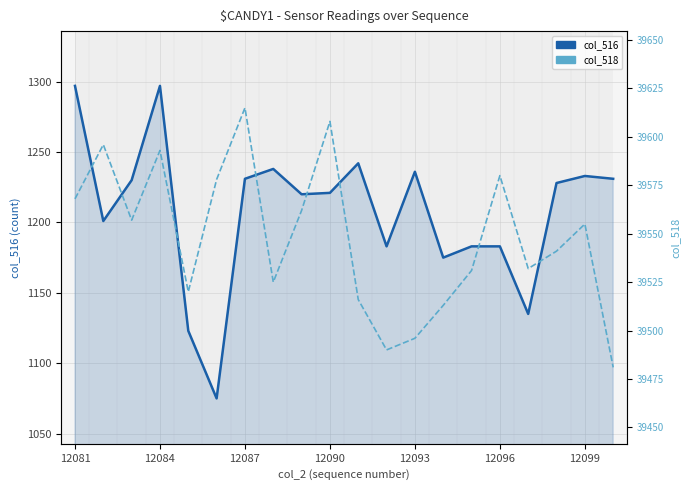

How many interior local valleys does the col_518 series have?

5